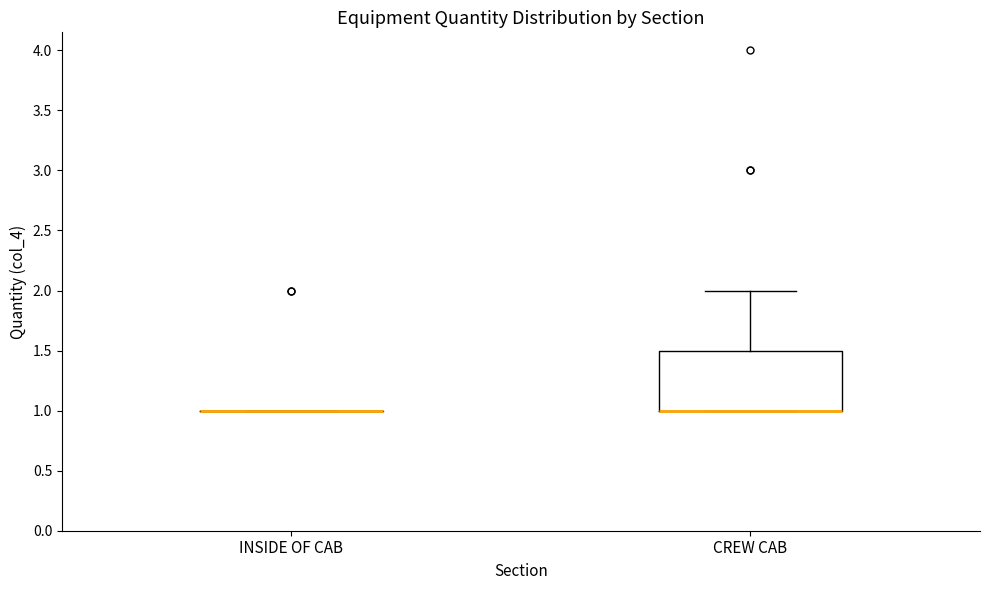

Which box is the tallest, from its lower edge to its upper edge?

CREW CAB